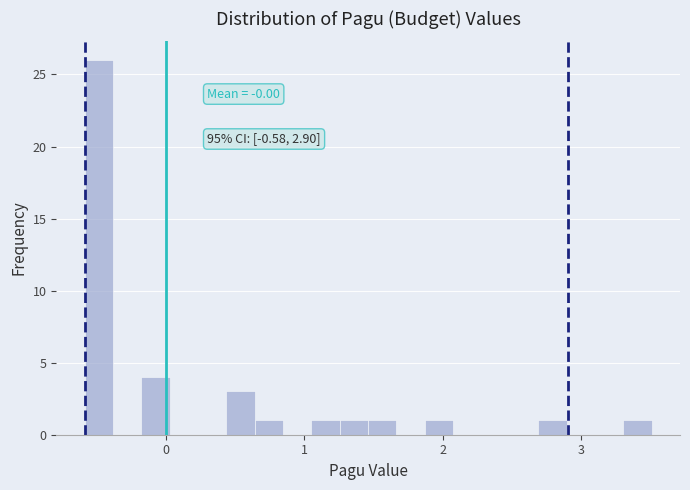

Around what value on the x-axis is the tallest bar? Give the approximate position of its centre, as read against the axis.

-0.5